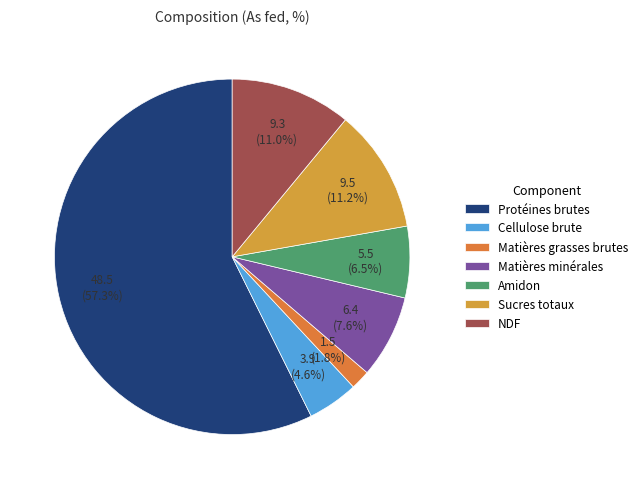

What is the largest slice in the pie chart?

Protéines brutes